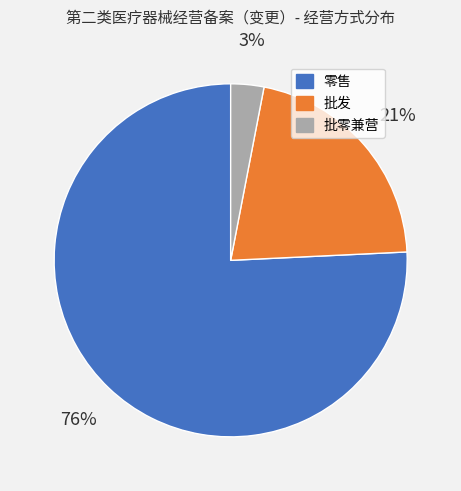

The 批发 slice represents 33% of the pie. True or false?

False